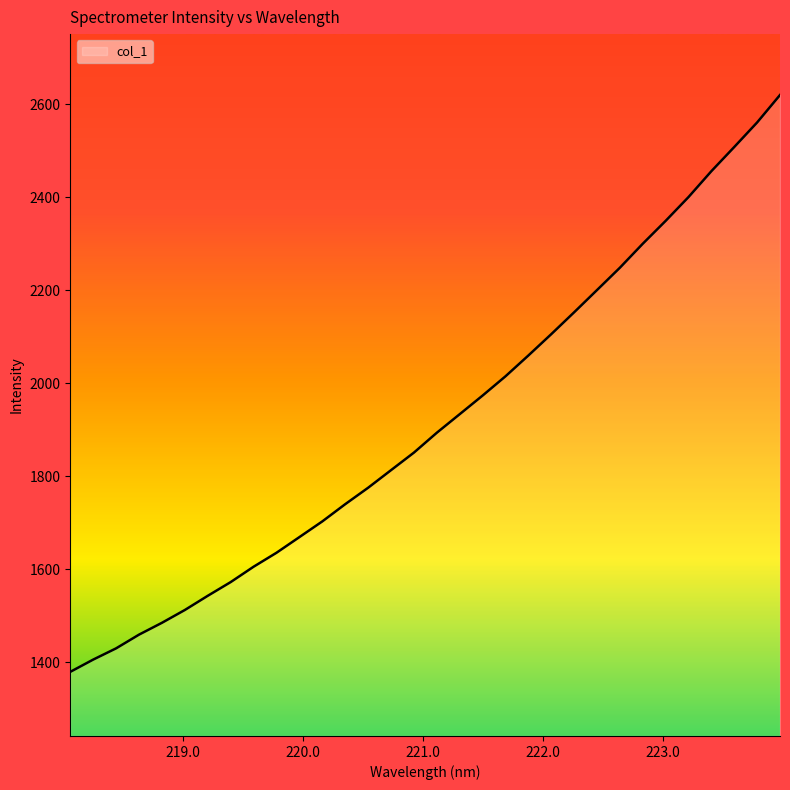

How many categories are shown in the chart?

32